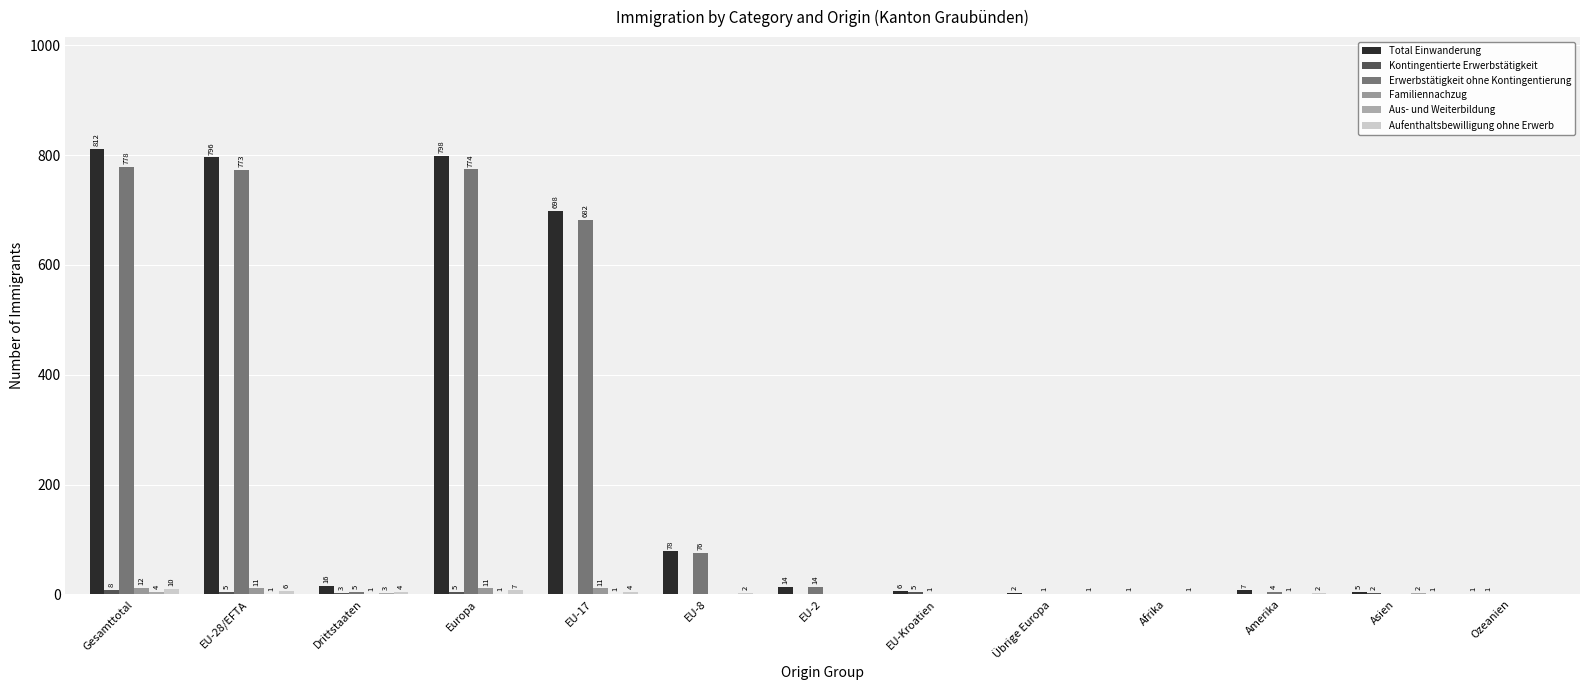

Which has a higher value, Asien or EU-2?

EU-2